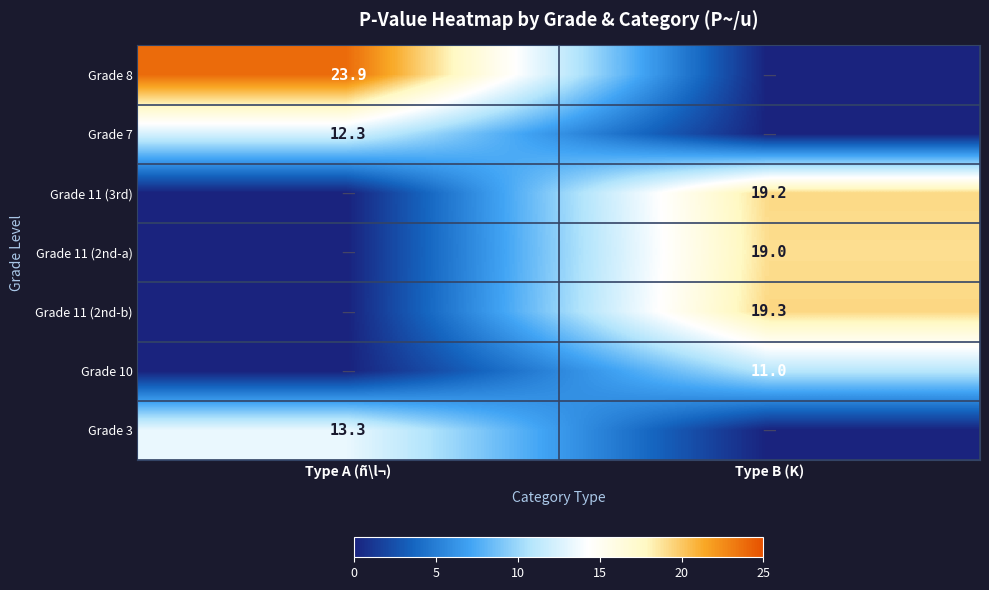

The value of Grade 11 (3rd) at Type B (K) is 32.7. True or false?

False